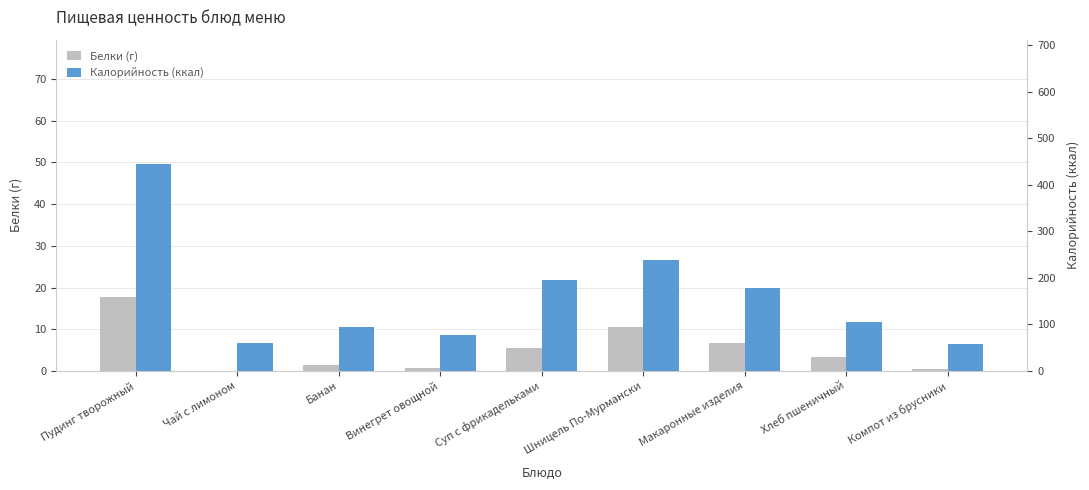

What is the difference between the maximum and minimum values in the Калорийность (ккал) series?

386.4